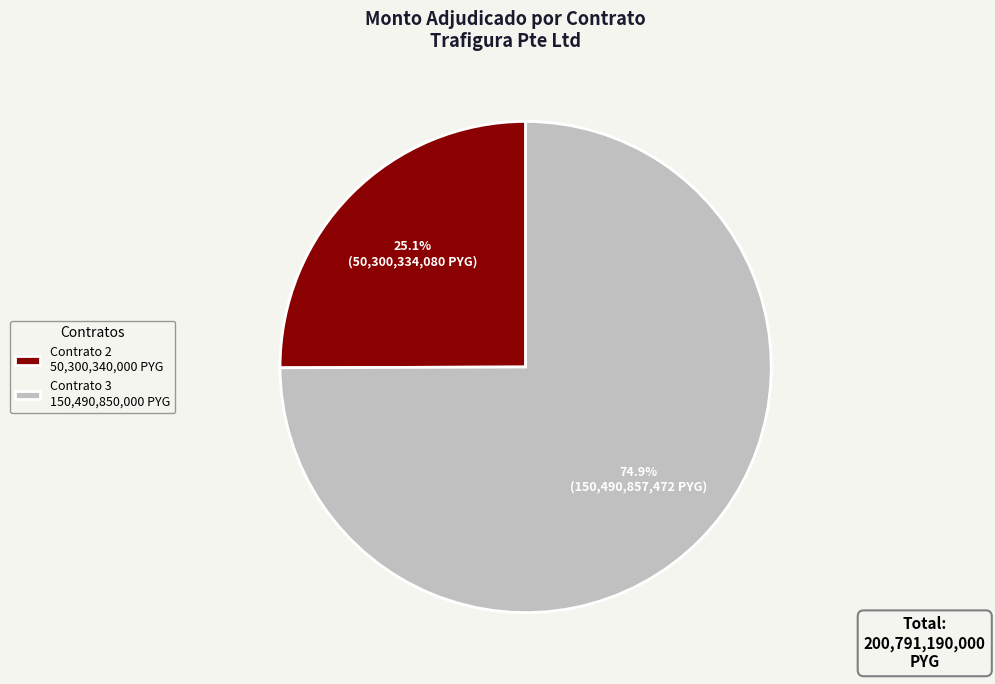

Does Contrato 3 150,490,850,000 PYG account for over 50% of the chart?

Yes